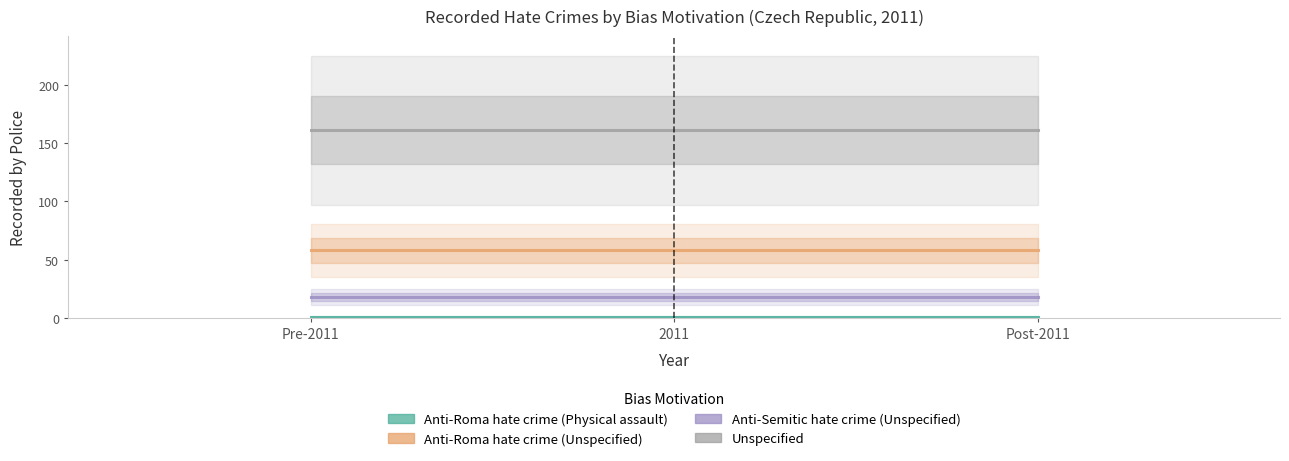

Reading left to right, extract all data points from this chart.

Anti-Roma hate crime (Physical assault): 1	1	1
Anti-Roma hate crime (Unspecified): 58	58	58
Anti-Semitic hate crime (Unspecified): 18	18	18
Unspecified: 161	161	161